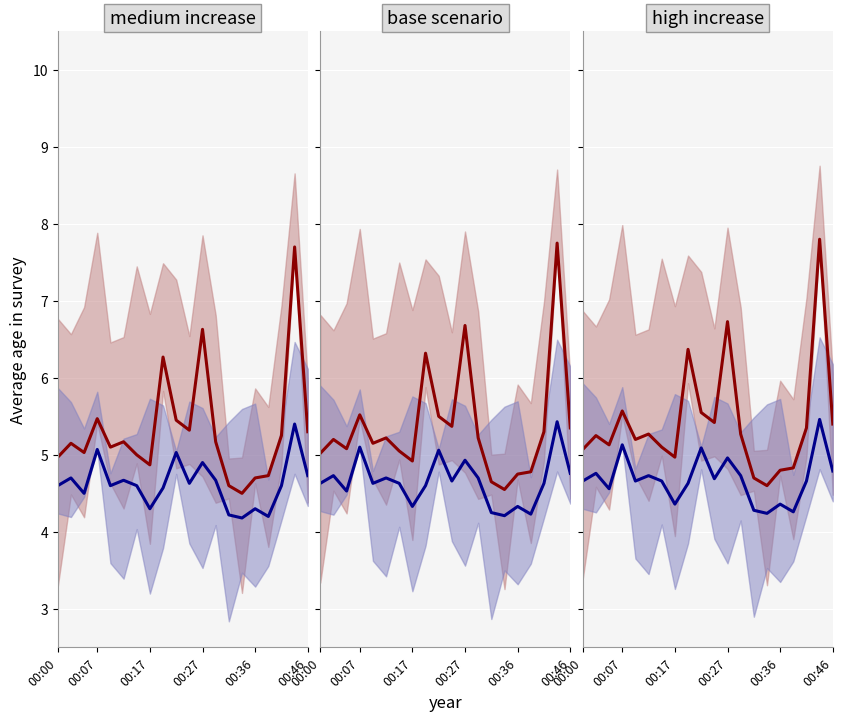

What is the maximum value shown in the chart?

7.8